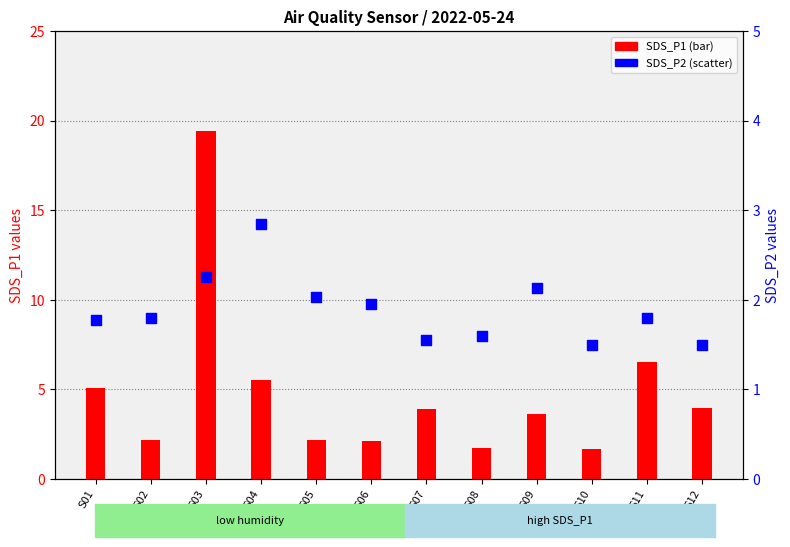

At which category is the sum across all series the highest?

S03